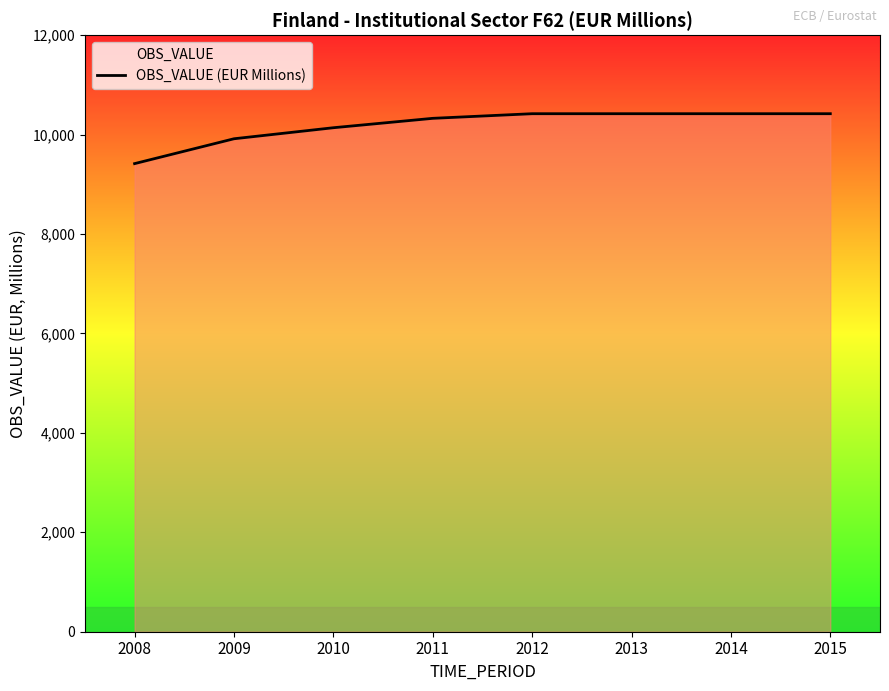

Approximately how many times larger is the value at 2009 compared to 2014?

1.0